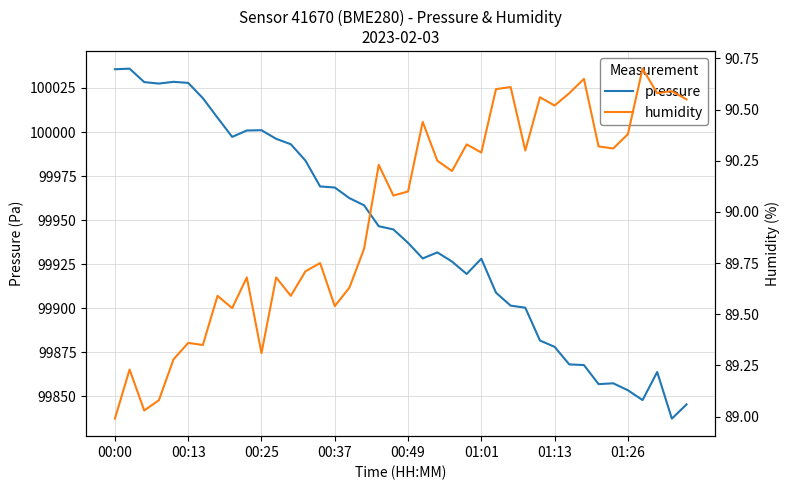

What is the maximum value for pressure?

100036.0